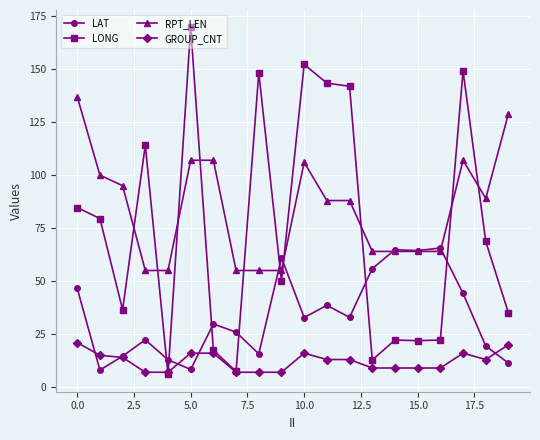

What is the sum of all GROUP_CNT values?

244.0